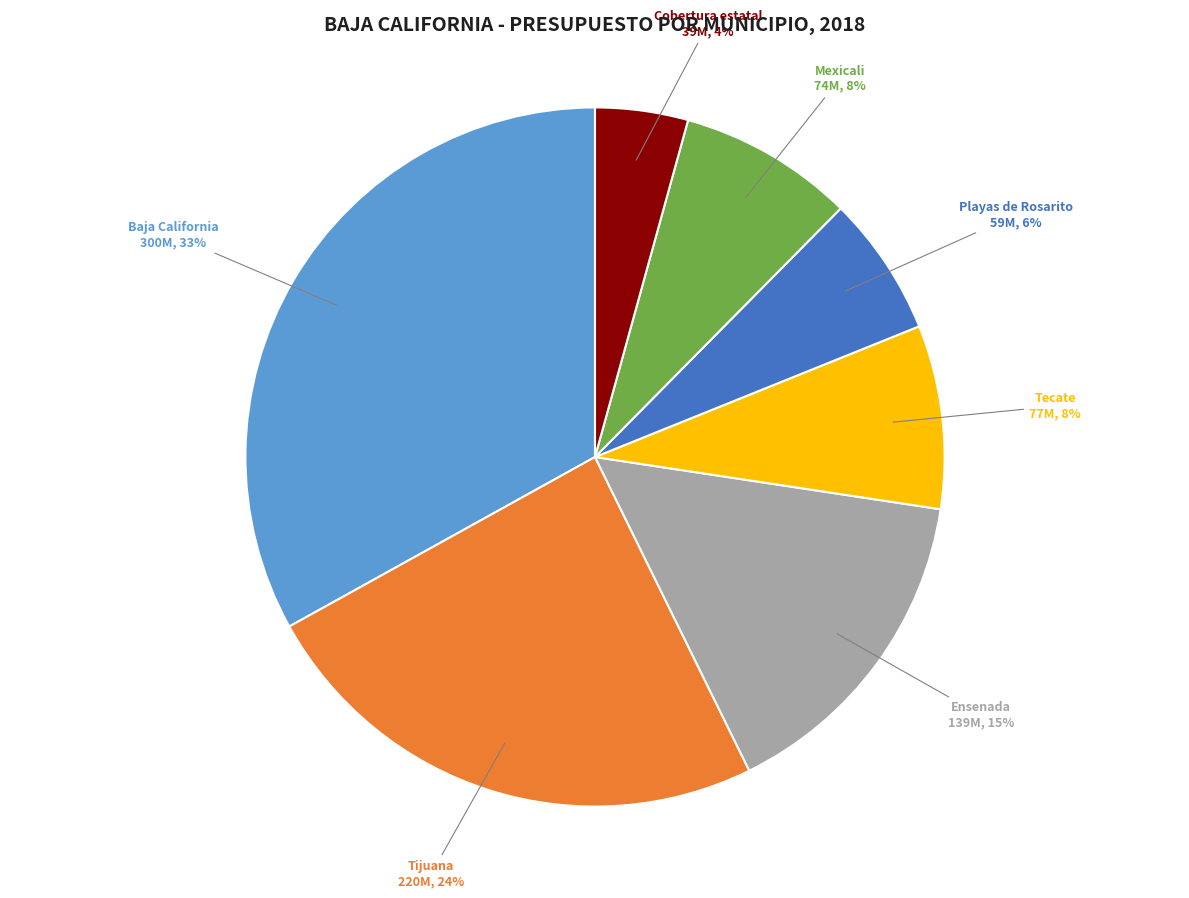

To the nearest percent, what is the average slice percentage?

14%